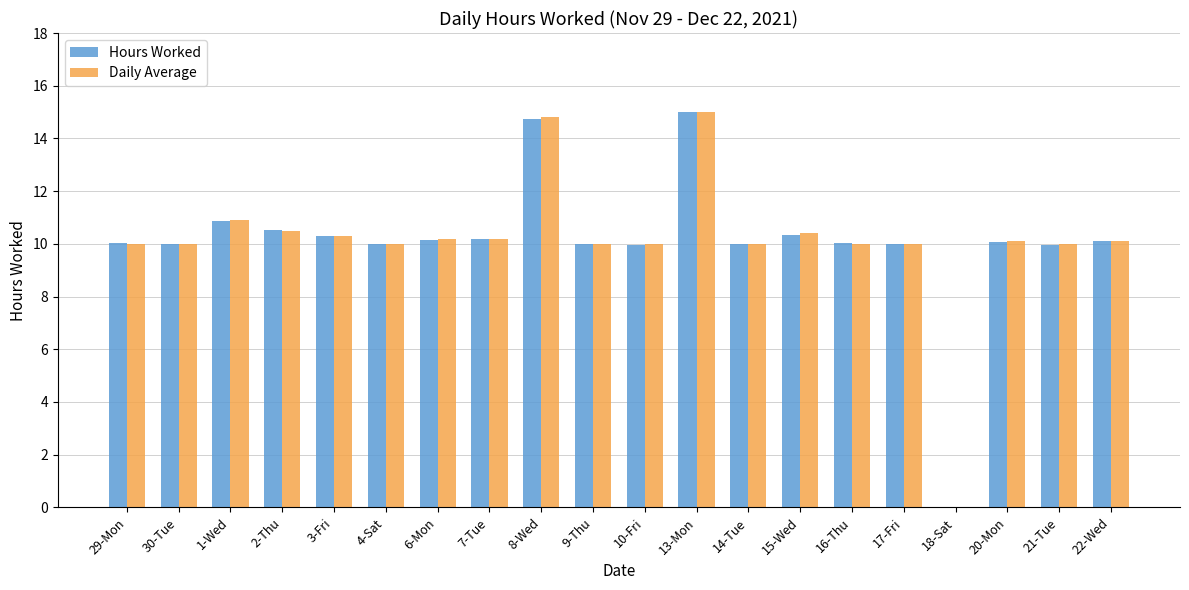

Are the bars grouped side by side (vs. stacked)?

Yes